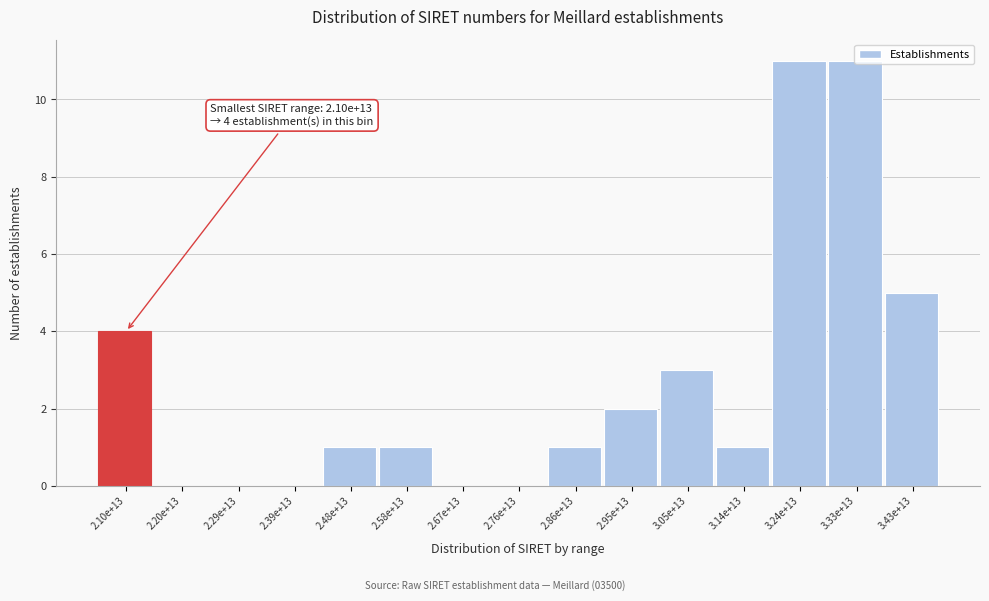

Is it true that the value at 2.67e+13 is 6?

False